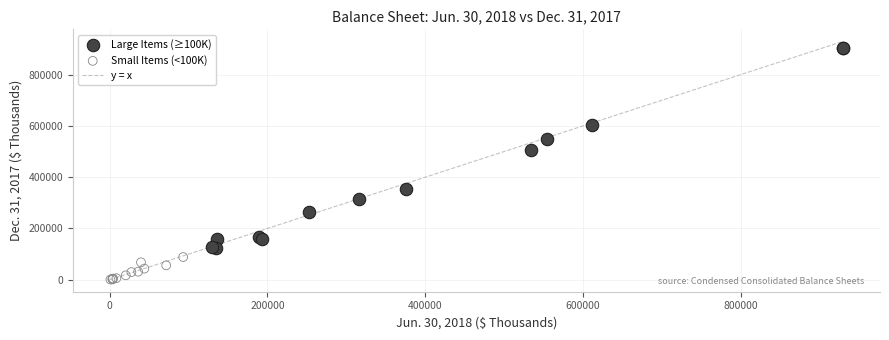

Which series has the widest spread of Y values?

Large Items (≥100K)